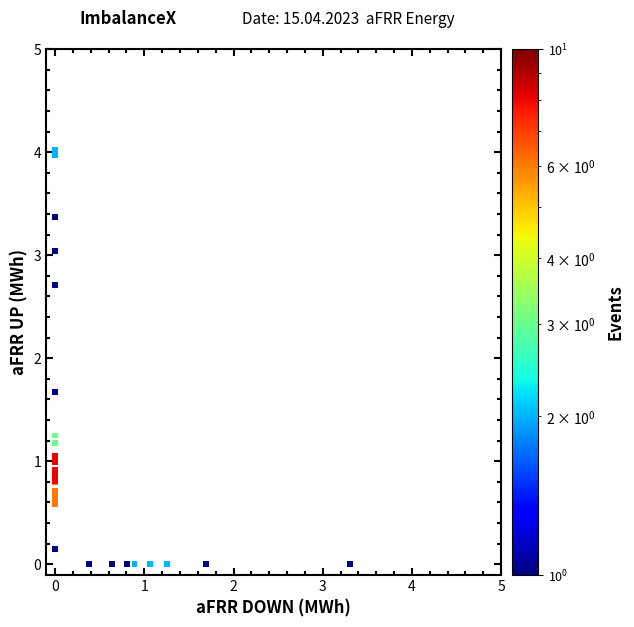

What Y value in the scatter plot is closest to 2?

1.7